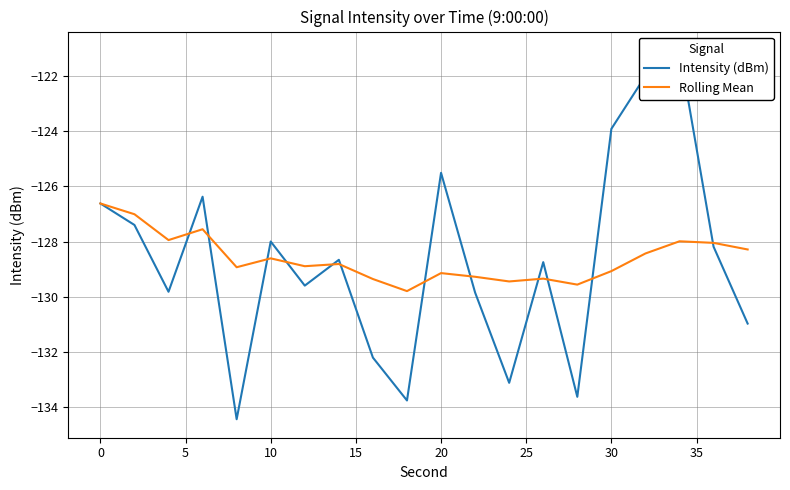

The Intensity (dBm) series shows -31.2 at 19. True or false?

False